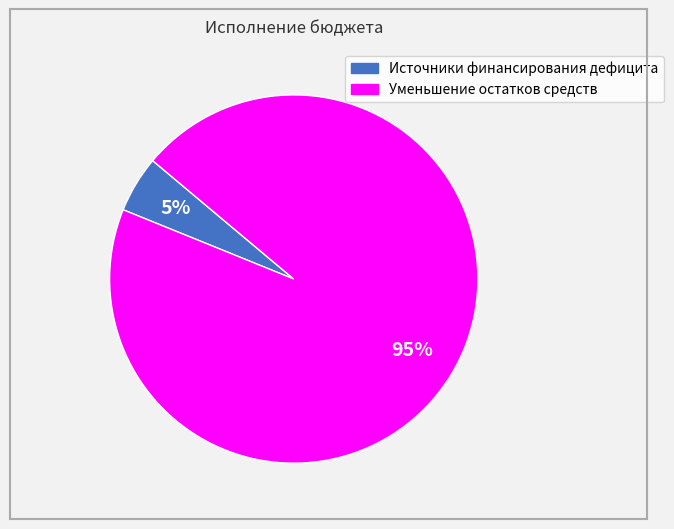

To the nearest percent, what is the average slice percentage?

50%